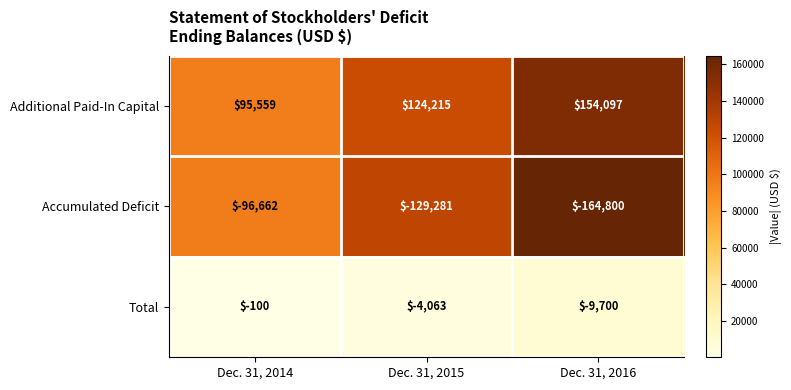

True or false: Accumulated Deficit has a value of -32173 at Dec. 31, 2014.

False